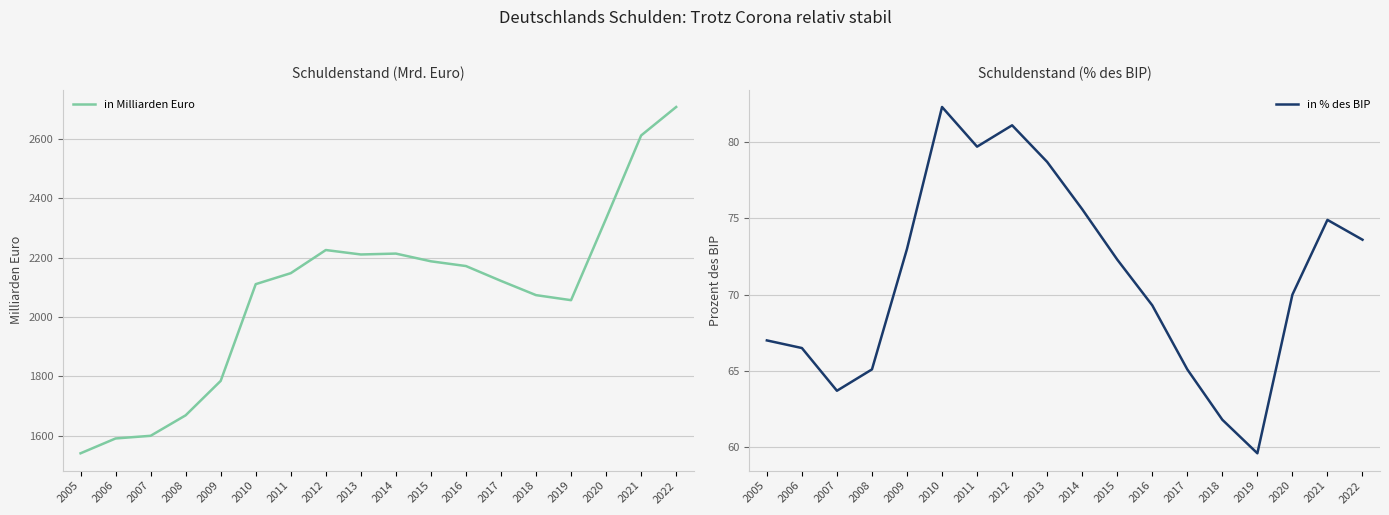

Reading left to right, list all the values displayed in this chart.

in Milliarden Euro: 2005=1541.0	2006=1591.0	2007=1600.0	2008=1669.0	2009=1785.0	2010=2111.0	2011=2148.0	2012=2226.0	2013=2211.0	2014=2214.0	2015=2188.0	2016=2172.0	2017=2122.0	2018=2074.0	2019=2057.0	2020=2332.0	2021=2612.0	2022=2708.0
in % des BIP: 2005=67.0	2006=66.5	2007=63.7	2008=65.1	2009=73.0	2010=82.3	2011=79.7	2012=81.1	2013=78.7	2014=75.6	2015=72.3	2016=69.3	2017=65.1	2018=61.8	2019=59.6	2020=70.0	2021=74.9	2022=73.6